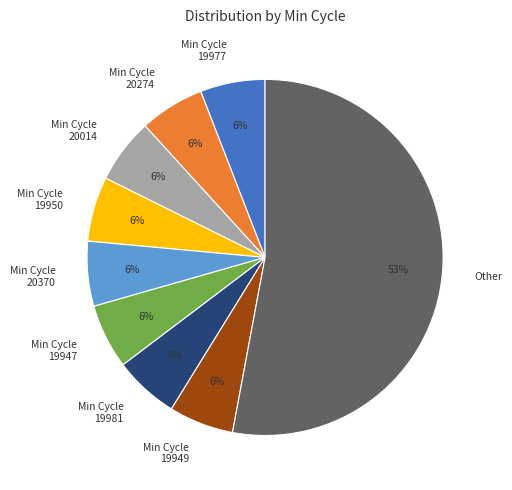

Count the number of slices in the pie.

9